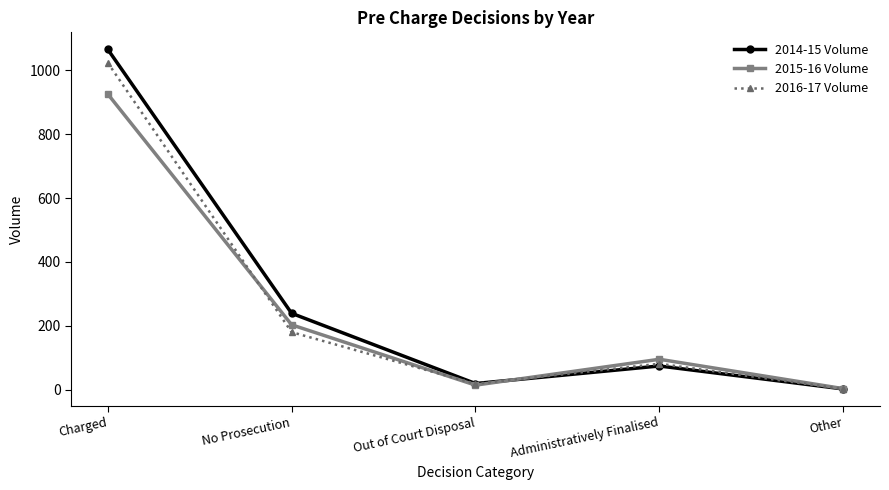

Which category has the highest value across all series?

Charged